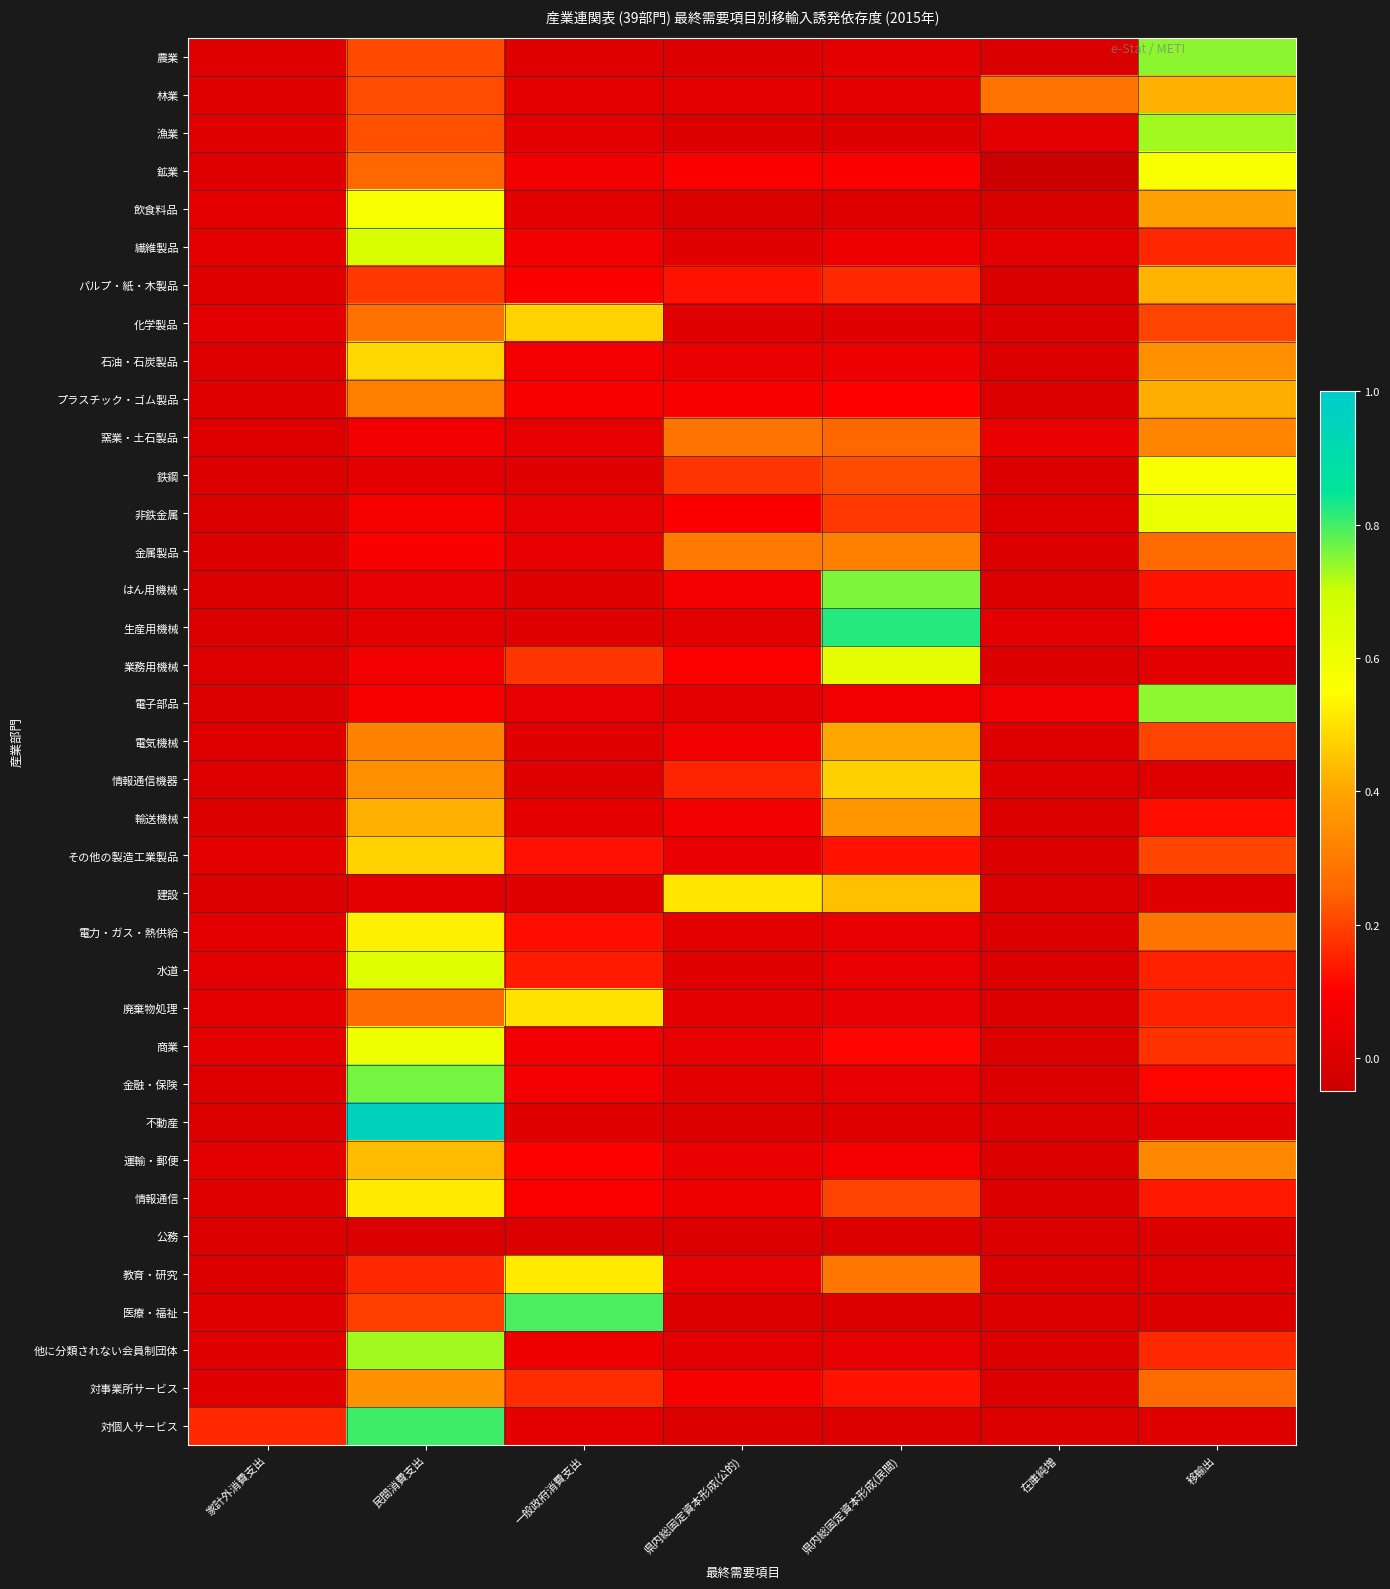

Between 県内総固定資本形成(民間) and 民間消費支出, which is larger?

民間消費支出